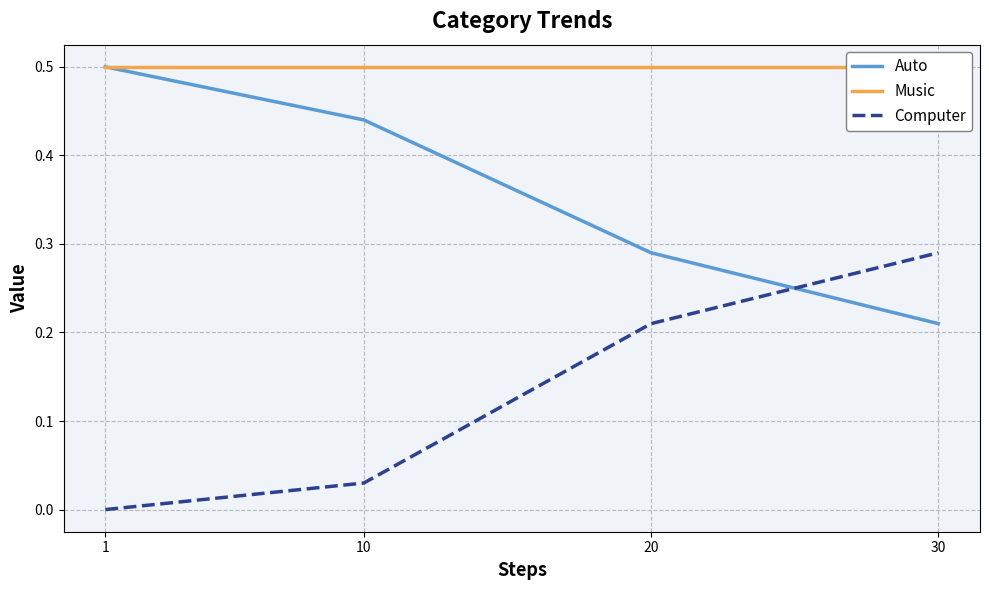

Which series has the largest total across all categories?

Music